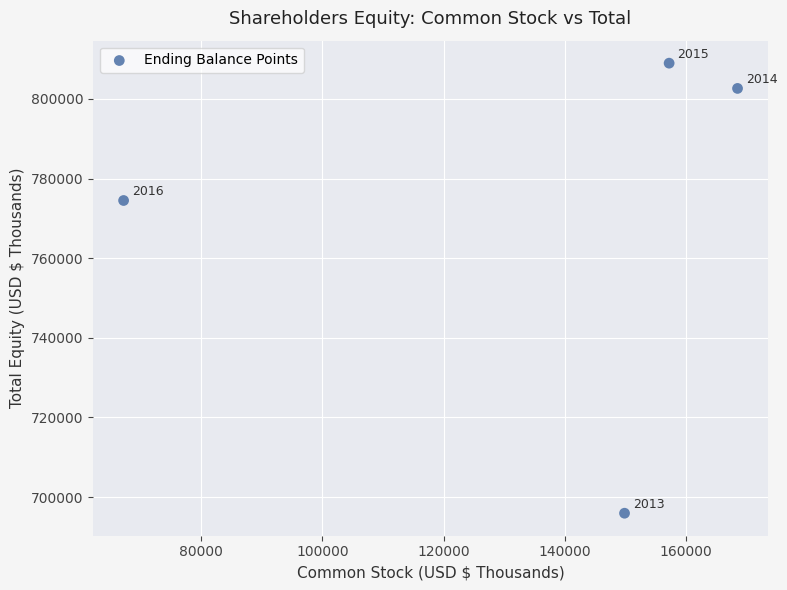

What is the range of Y values (max minus min)?

113029